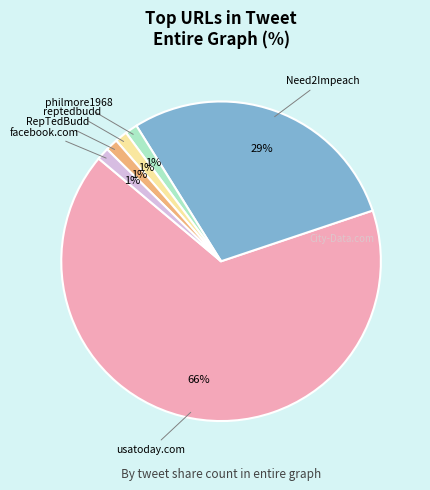

Is there a majority slice in this chart?

Yes